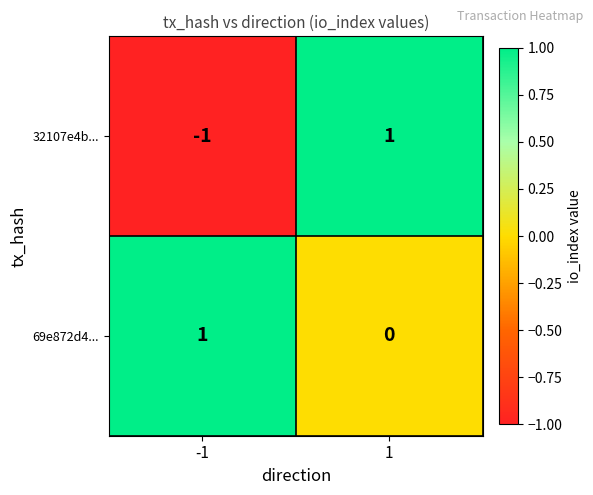

Which series has the largest total across all categories?

69e872d4...